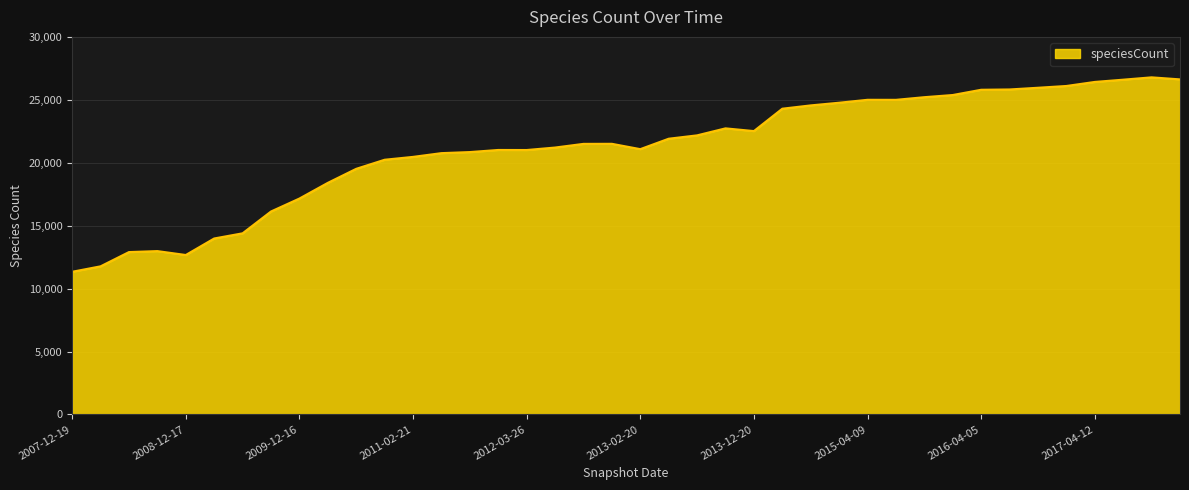

What is the minimum value shown in the chart?

11348